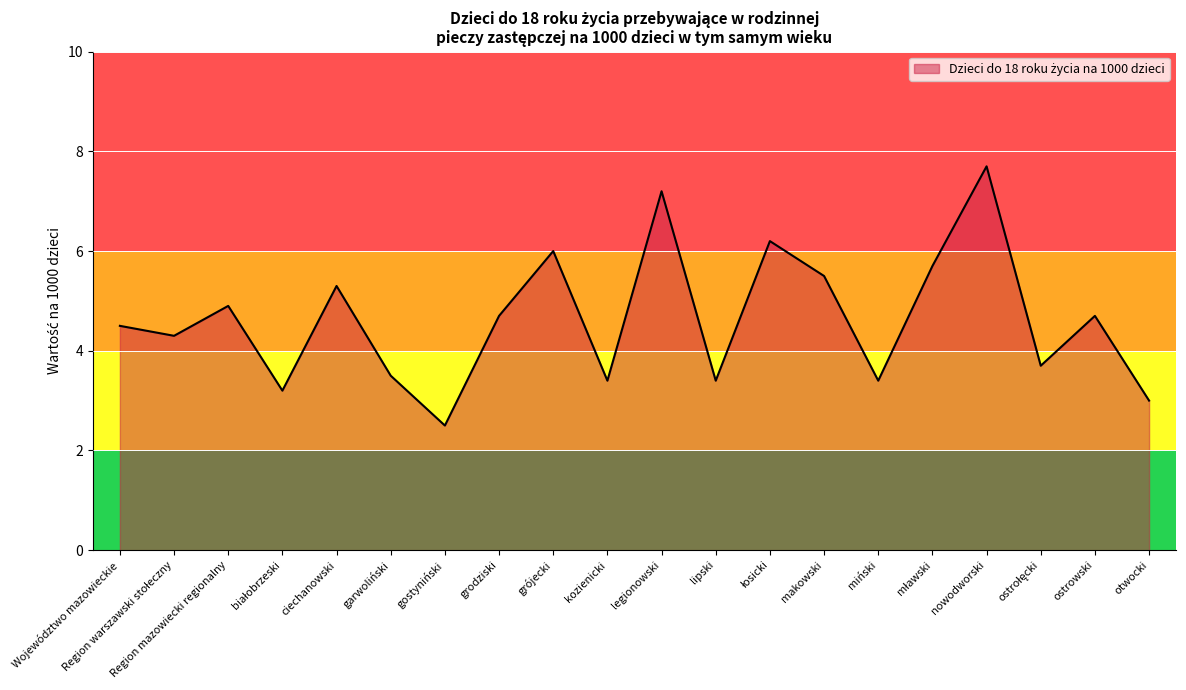

True or false: the data shows 1.2 at otwocki.

False